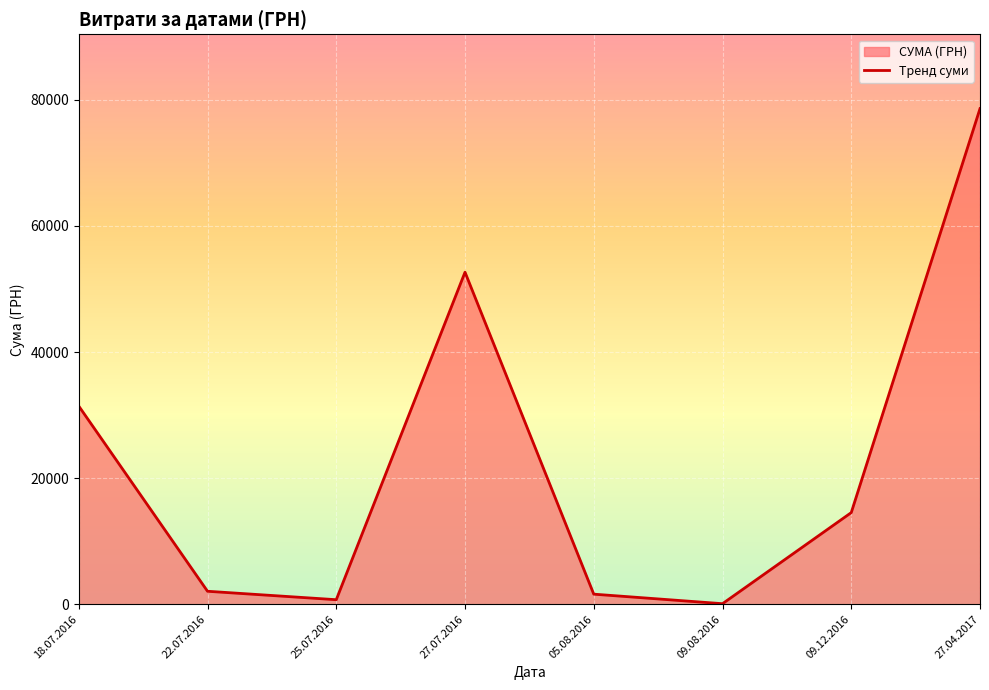

What is the label of the 5th point from the right?

27.07.2016